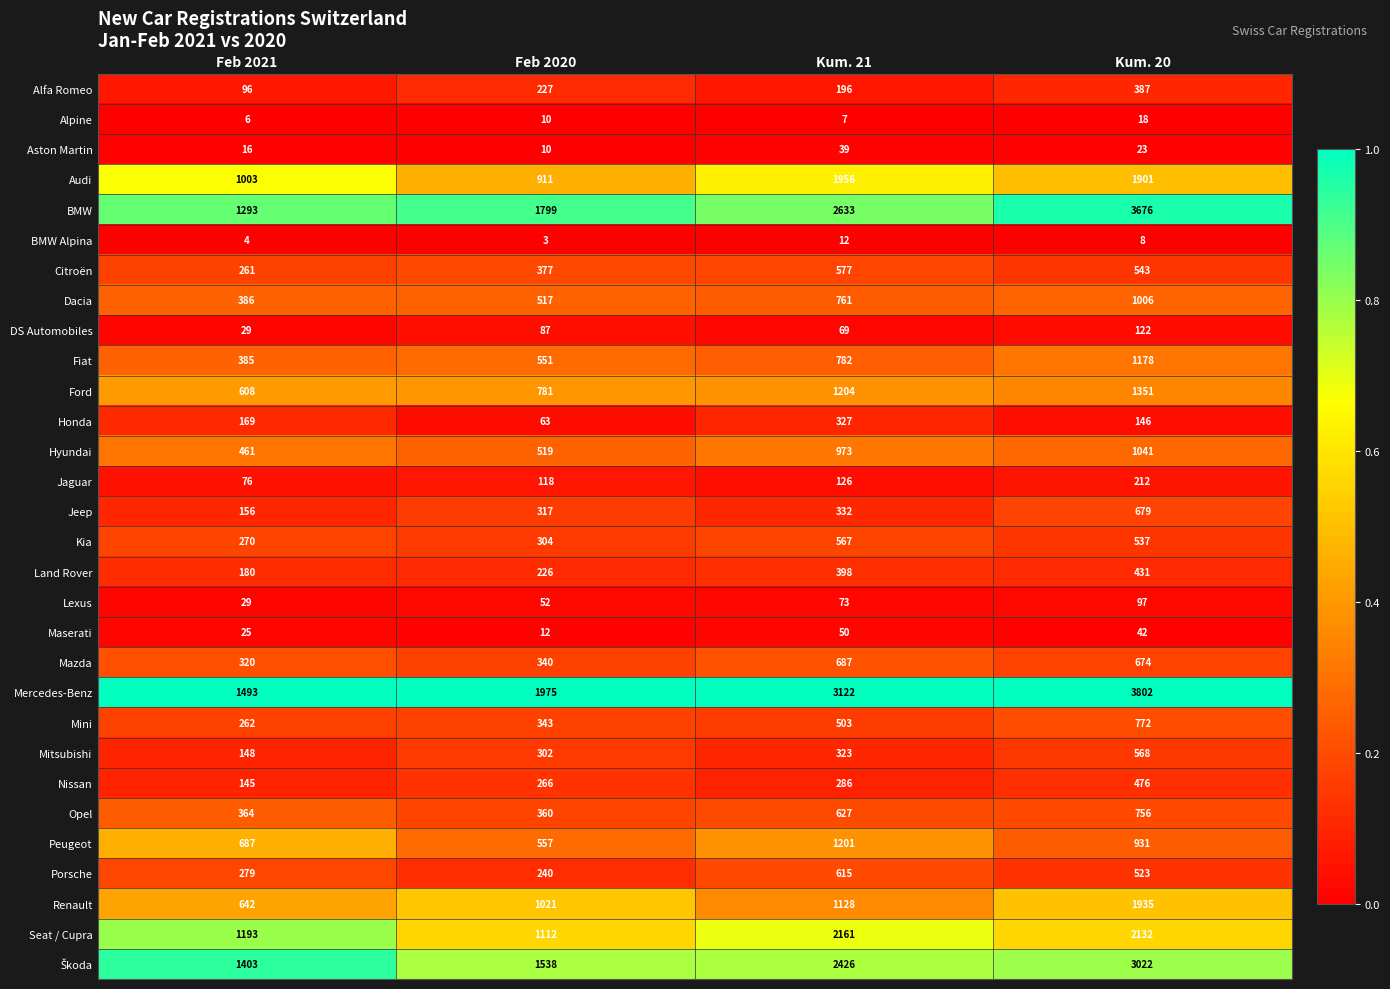

What is the highest value of the Hyundai series?

1041